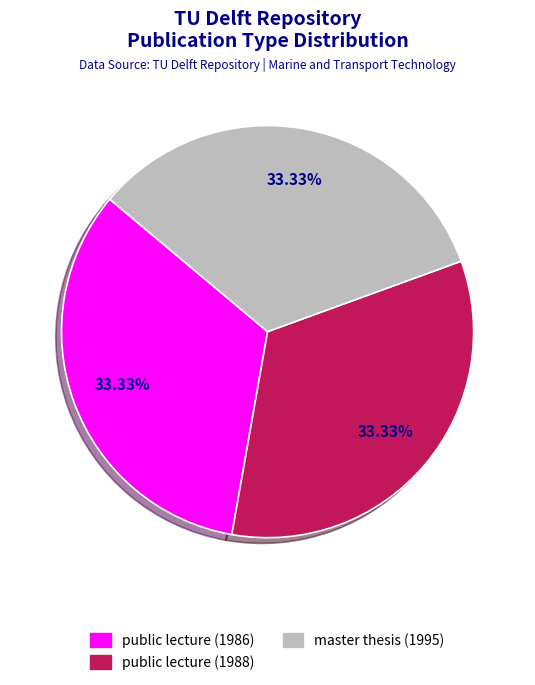

Combined, do public lecture (1988) and master thesis (1995) account for over 50%?

Yes